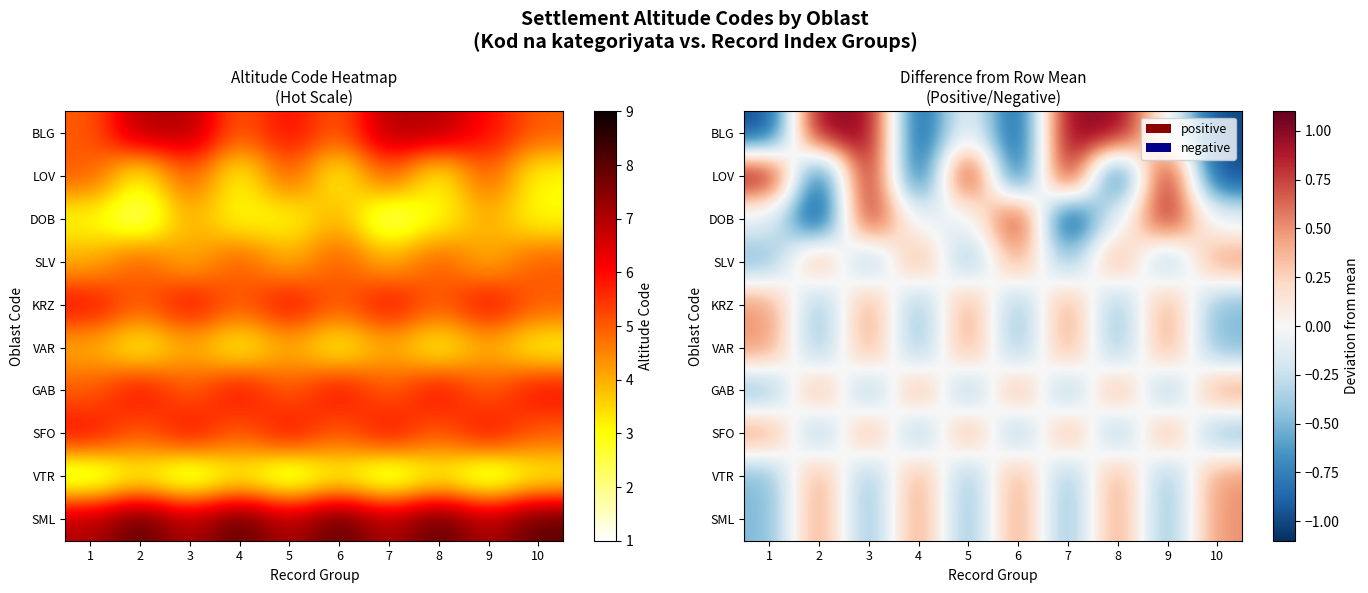

At 3, list the series in order from smallest to largest.

SLV, GAB, VTR, SML, KRZ, VAR, SFO, DOB, BLG, LOV